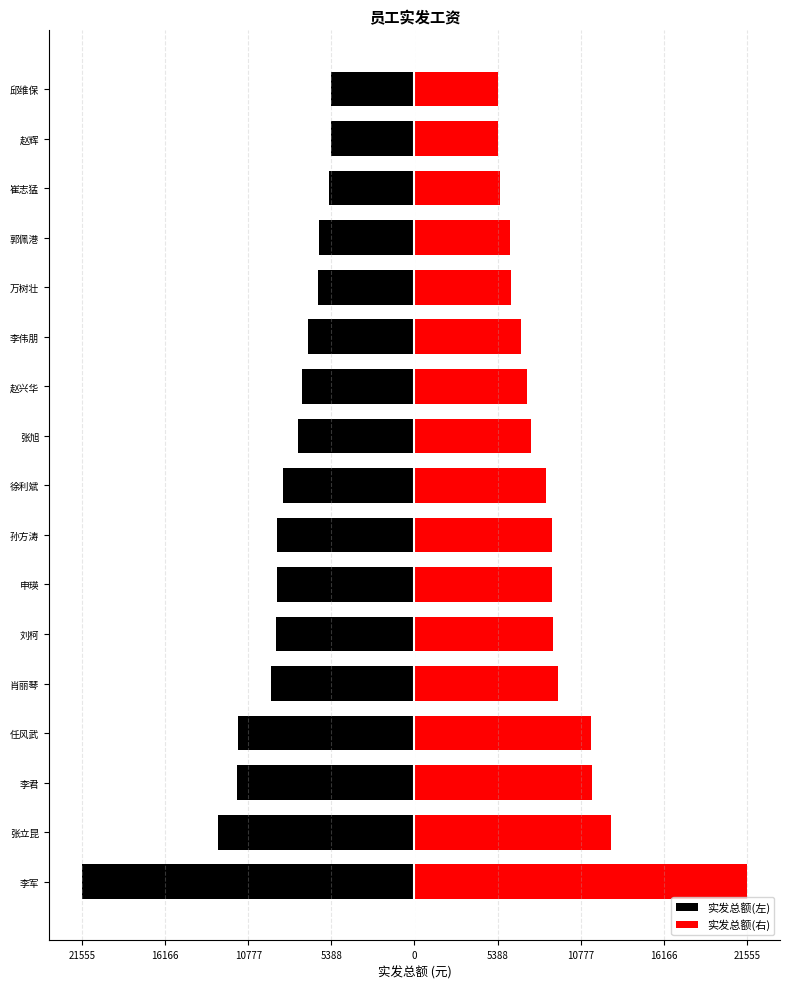

The 实发总额(左) series shows -6245.7 at 万树壮. True or false?

True